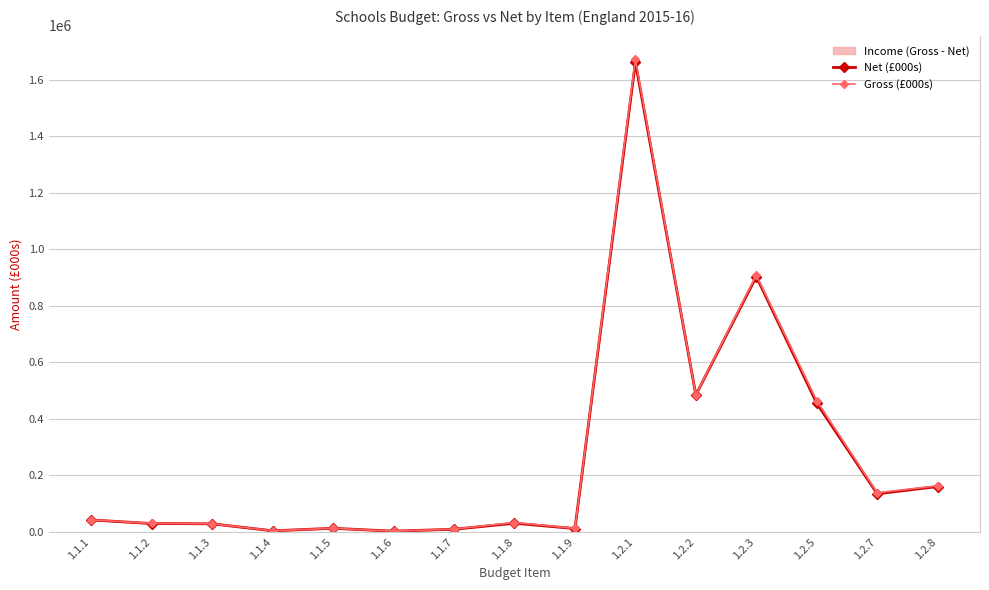

Rank the series at 1.2.5 from lowest to highest value.

Net (£000s), Gross (£000s)